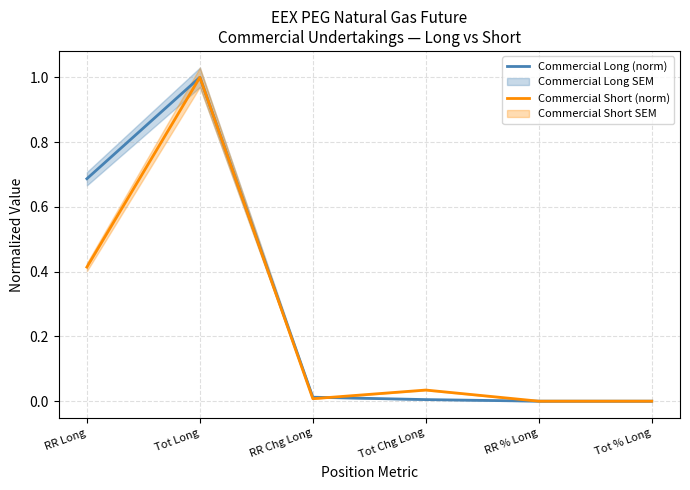

At RR % Long, list the series in order from largest to smallest.

Commercial Long (norm), Commercial Short (norm)